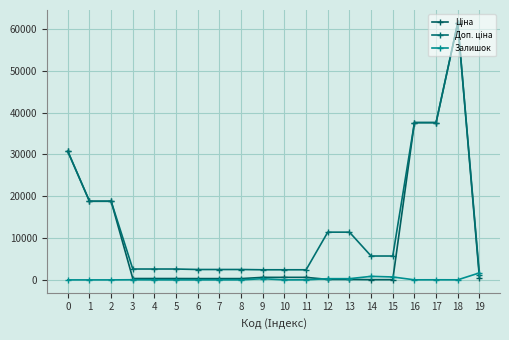

How many lines are shown in the chart?

3